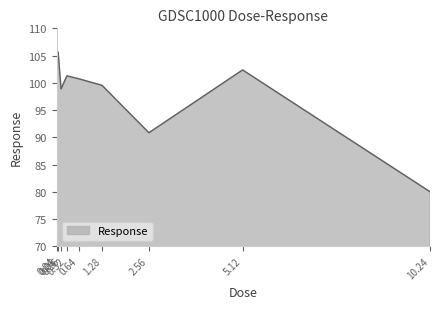

What is the change in value from 0.16 to 0.64?

+1.9